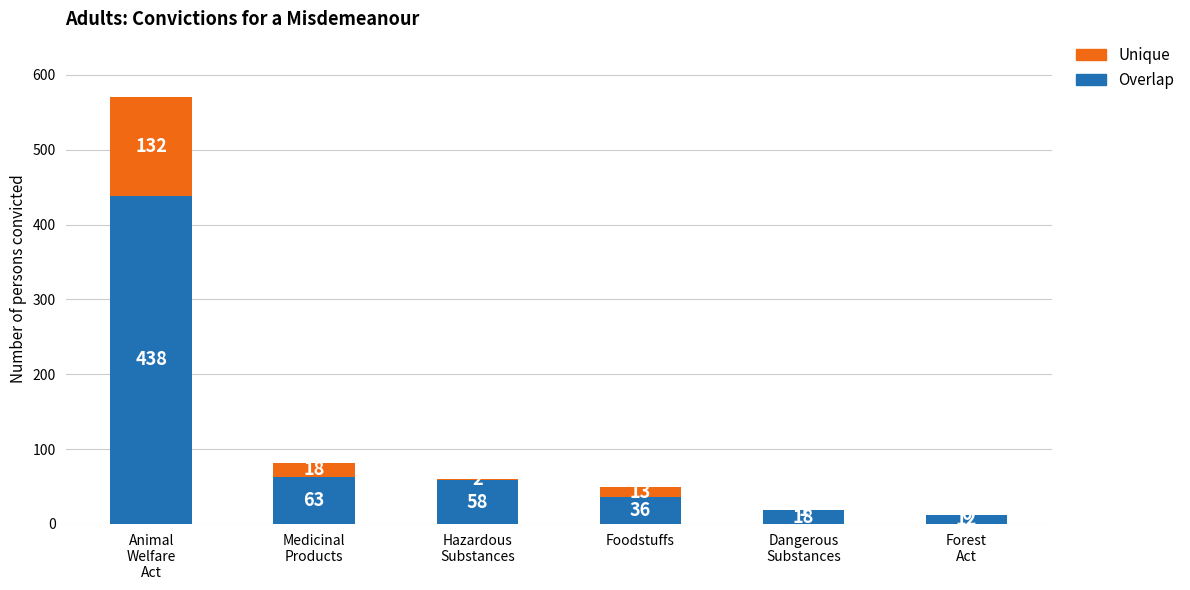

What is the total value across all series at Foodstuffs?

49